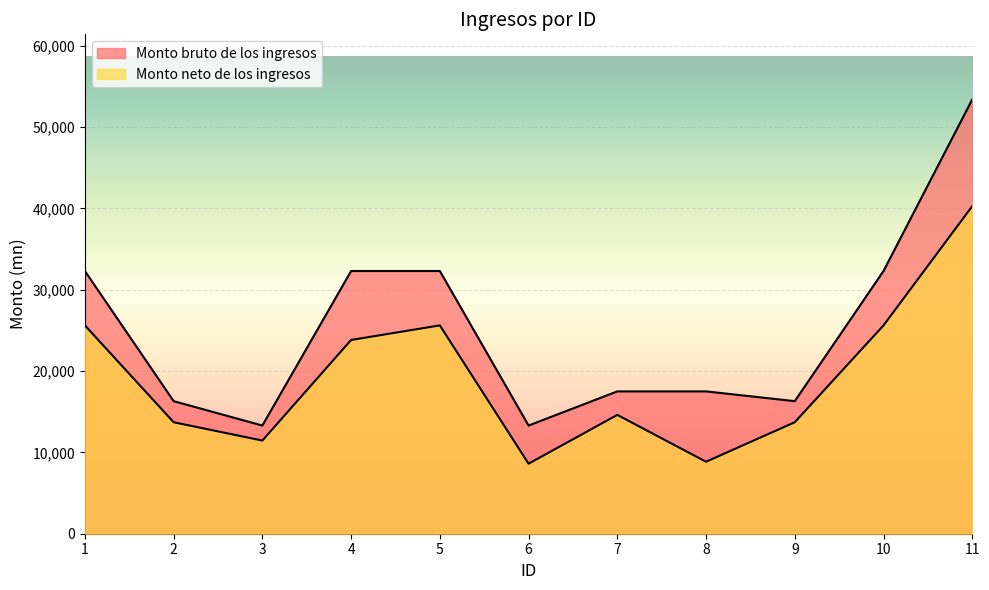

What is the difference between the maximum and second lowest values in the Monto neto de los ingresos series?

31425.3